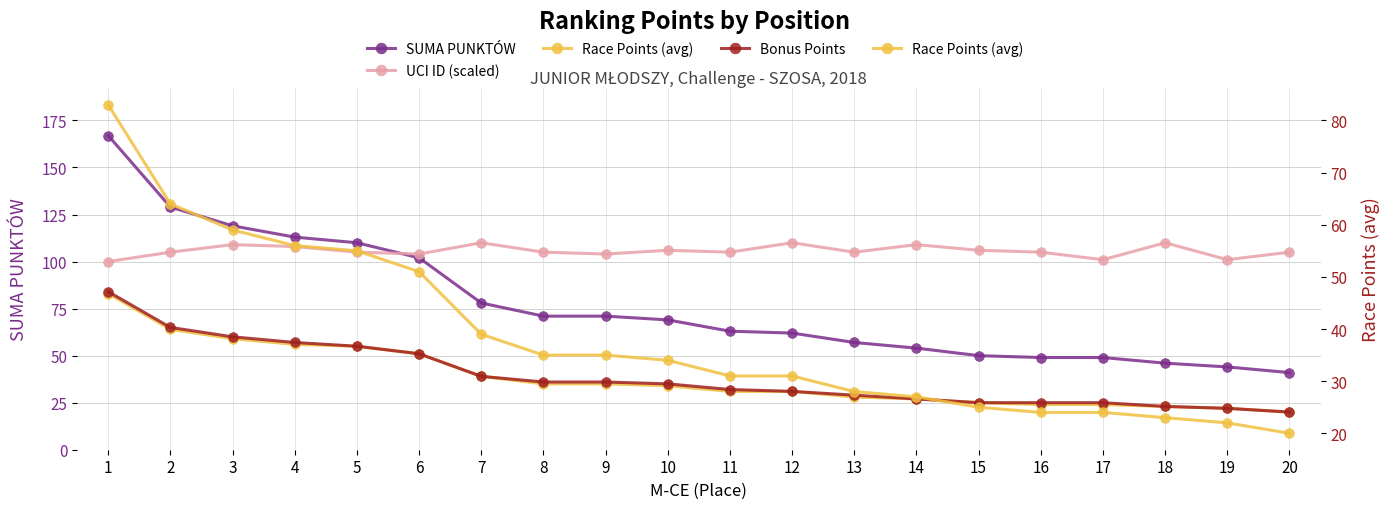

Reading left to right, what are all the values shown in this chart?

SUMA PUNKTÓW: 167	129	119	113	110	102	78	71	71	69	63	62	57	54	50	49	49	46	44	41
UCI ID (scaled): 100	105	109	108	105	104	110	105	104	106	105	110	105	109	106	105	101	110	101	105
Race Points (avg): 83	64	59	56	55	51	39	35	35	34	31	31	28	27	25	24	24	23	22	20
Bonus Points: 84	65	60	57	55	51	39	36	36	35	32	31	29	27	25	25	25	23	22	20